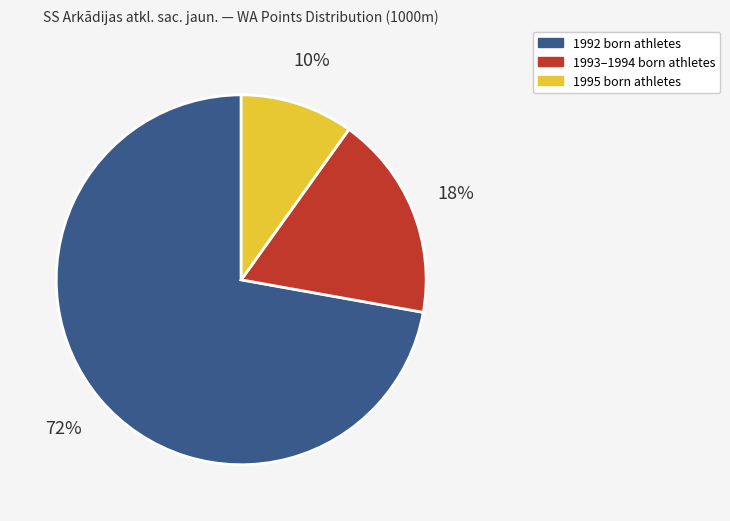

Does any single category account for the majority?

Yes